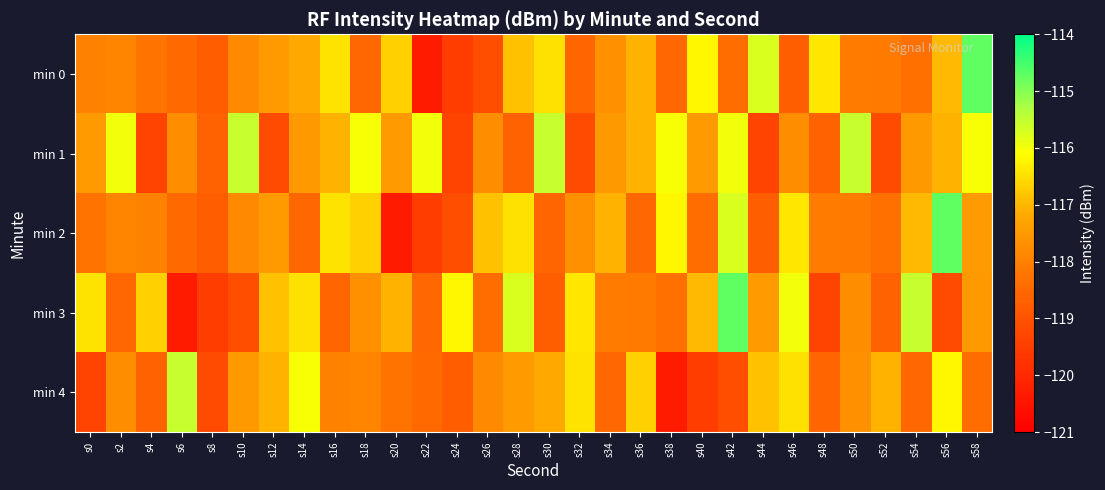

What is the minimum value shown in the chart?

-120.3